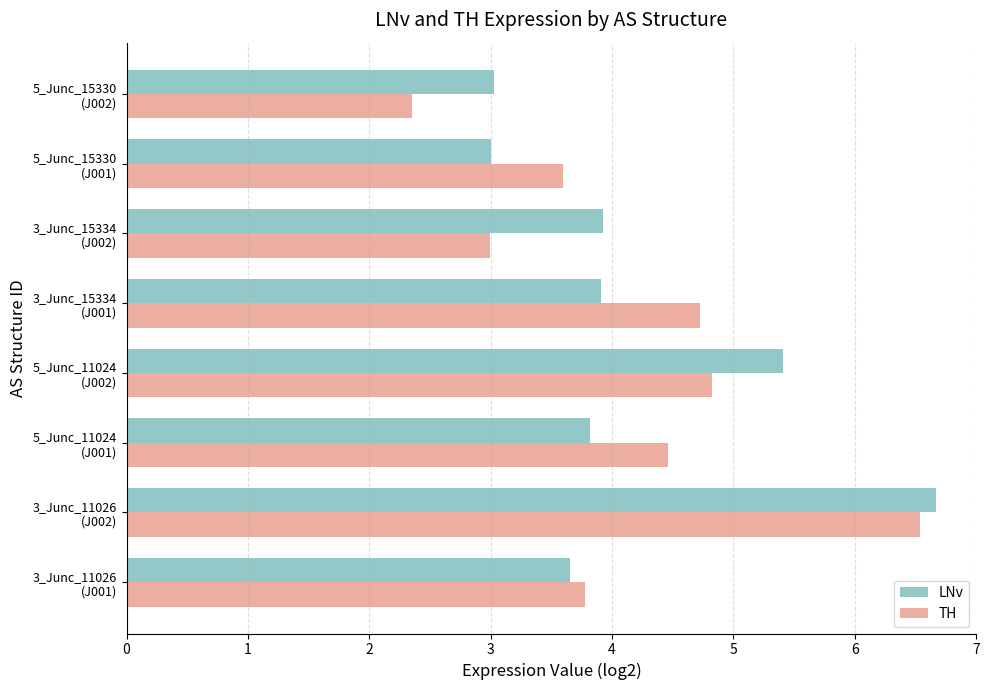

At how many categories does at least one series exceed 2?

8